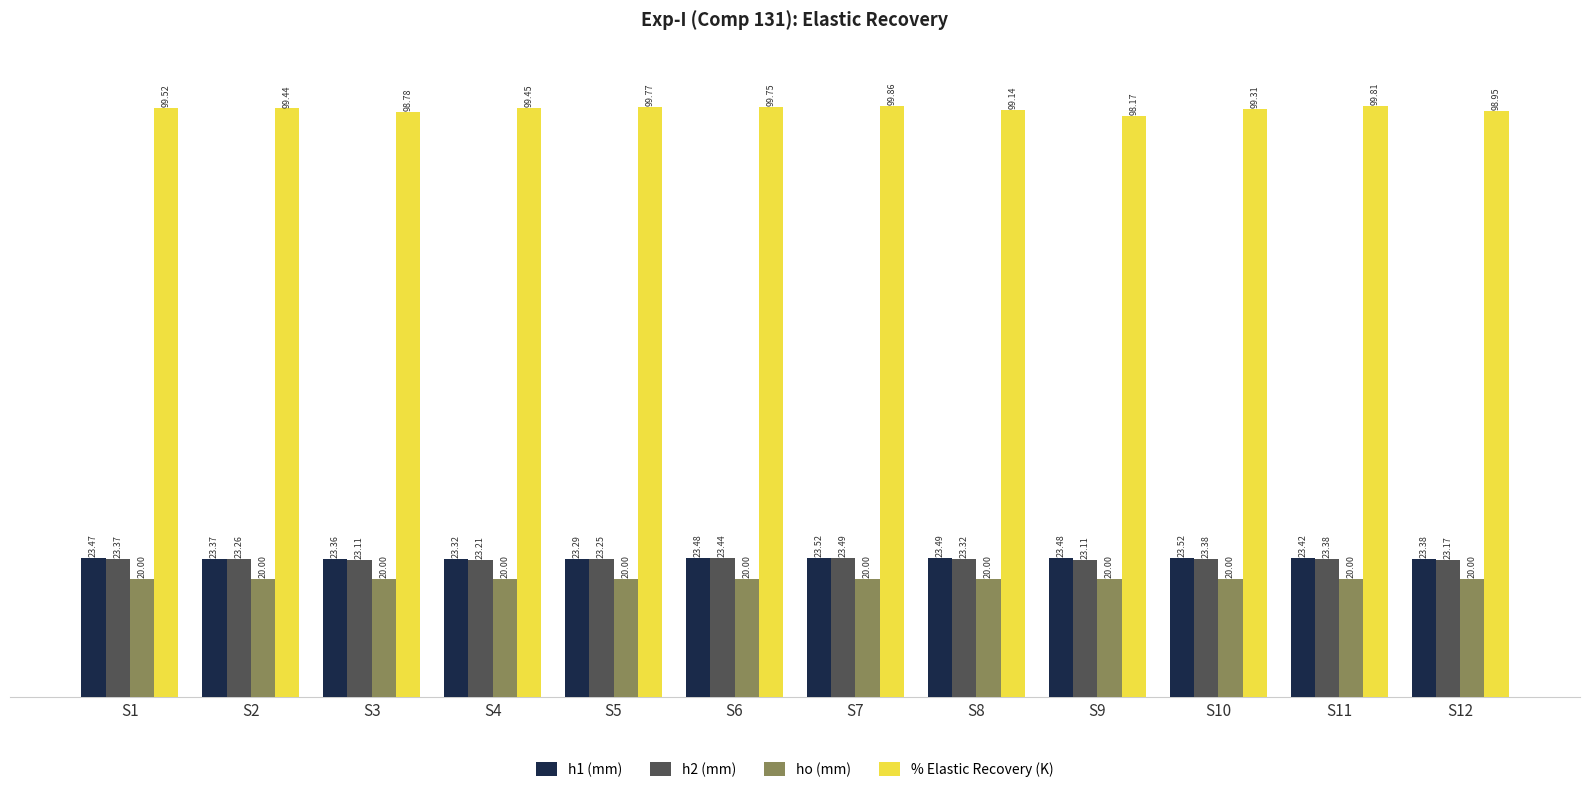

Which series changed the most between S8 and S10?

% Elastic Recovery (K)